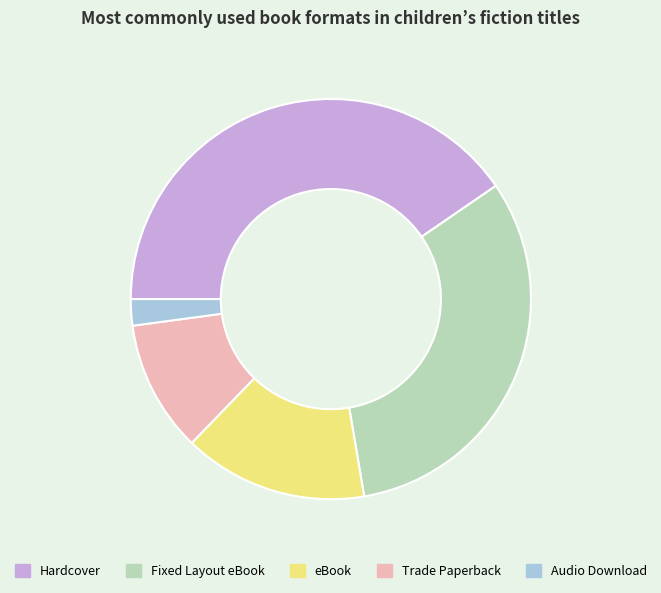

Which category has the smallest portion of the pie?

Audio Download